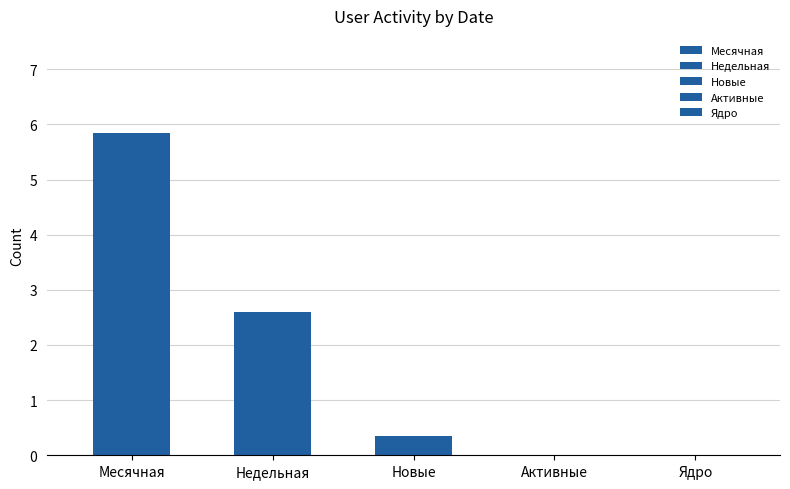

What are all the series names shown in the legend?

Месячная, Недельная, Новые, Активные, Ядро